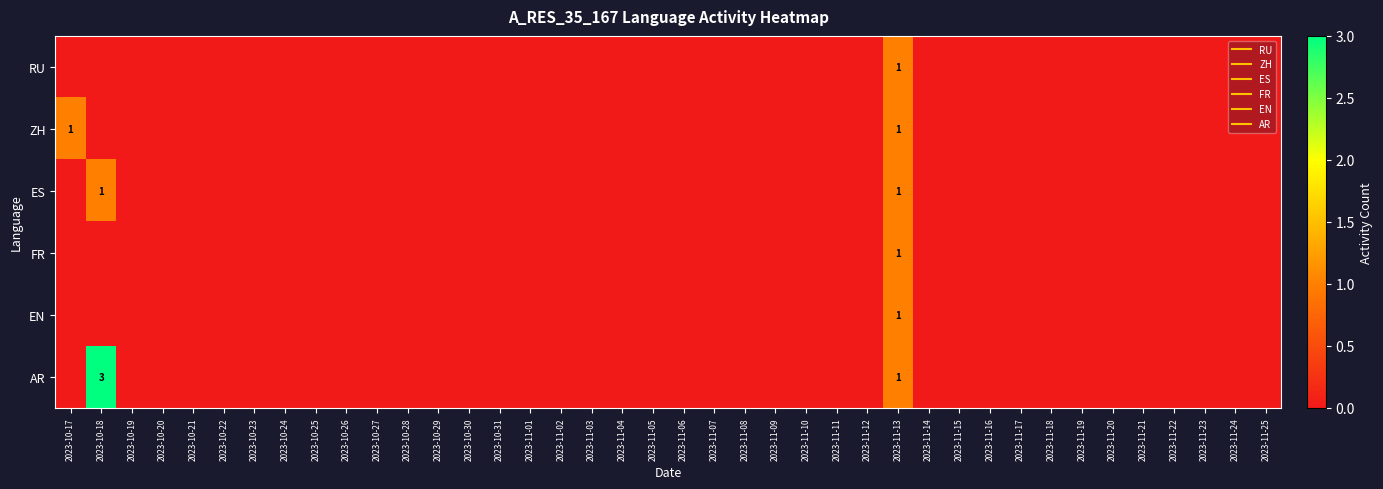

At which label is EN closest to 0?

2023-10-17